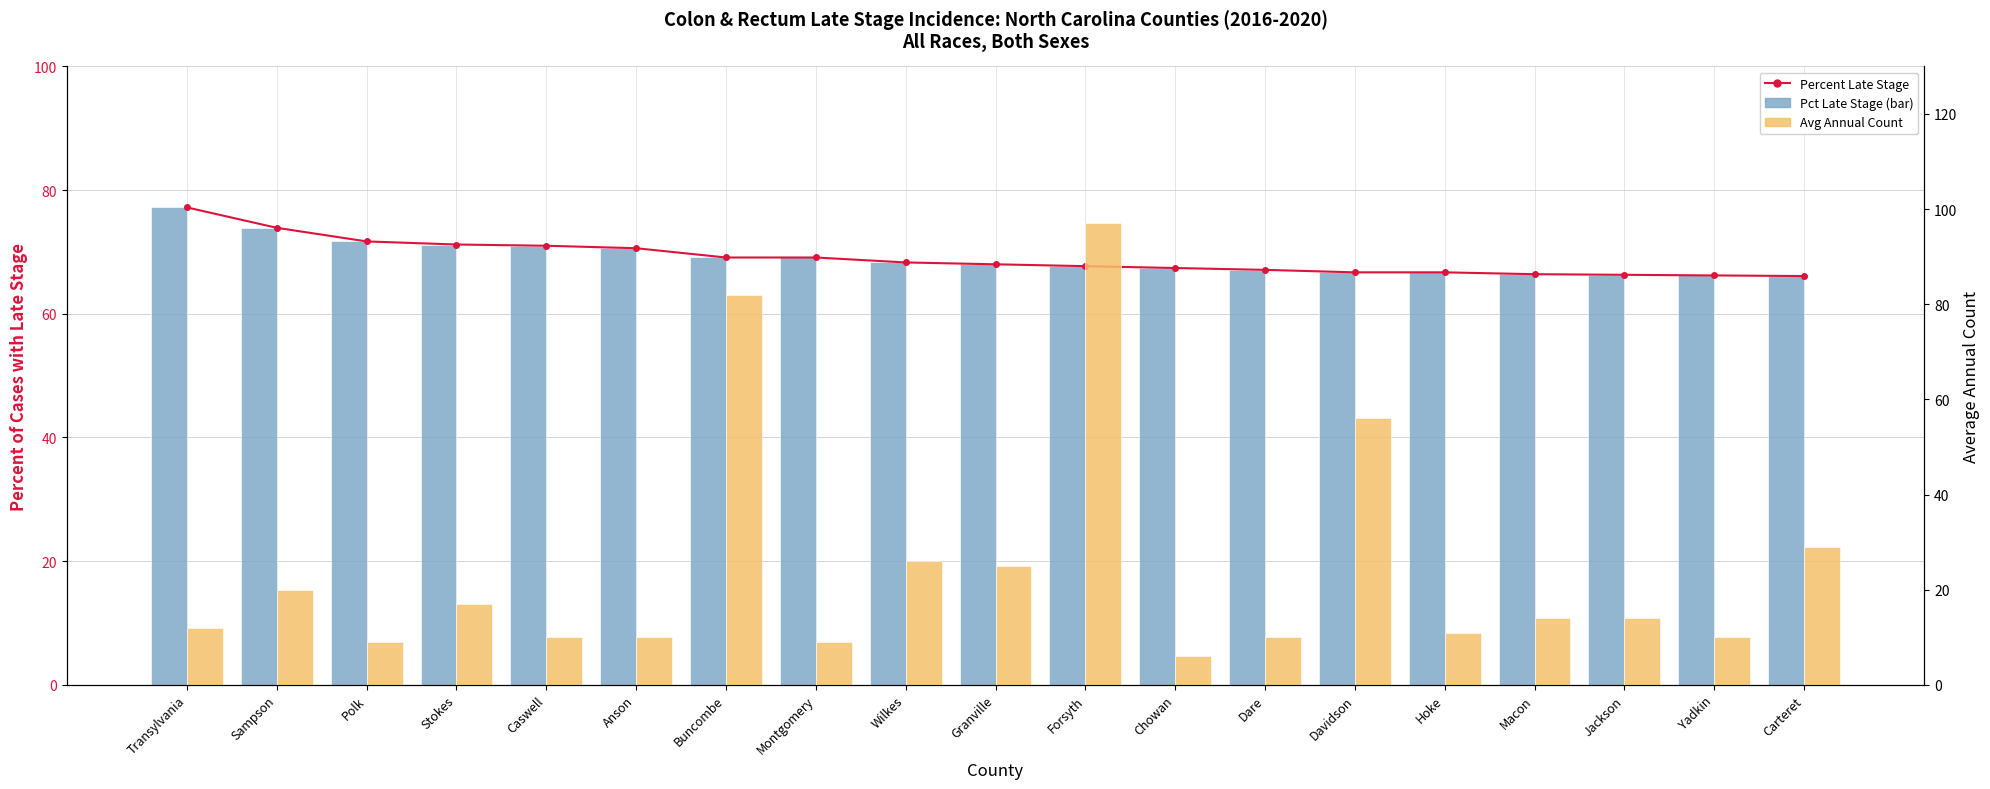

Which series has the largest total across all categories?

Percent Late Stage (line)